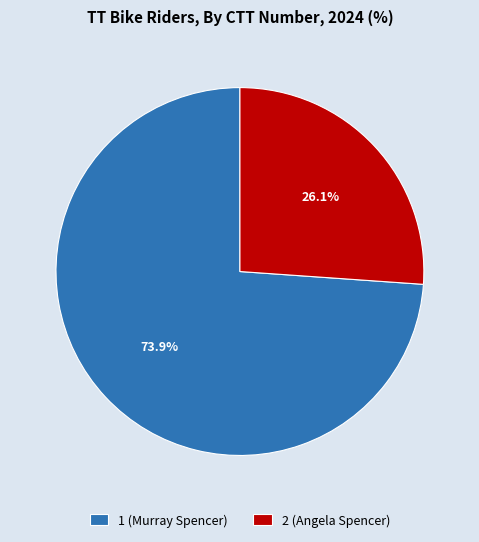

Is 1 (Murray Spencer) the majority of the pie?

Yes